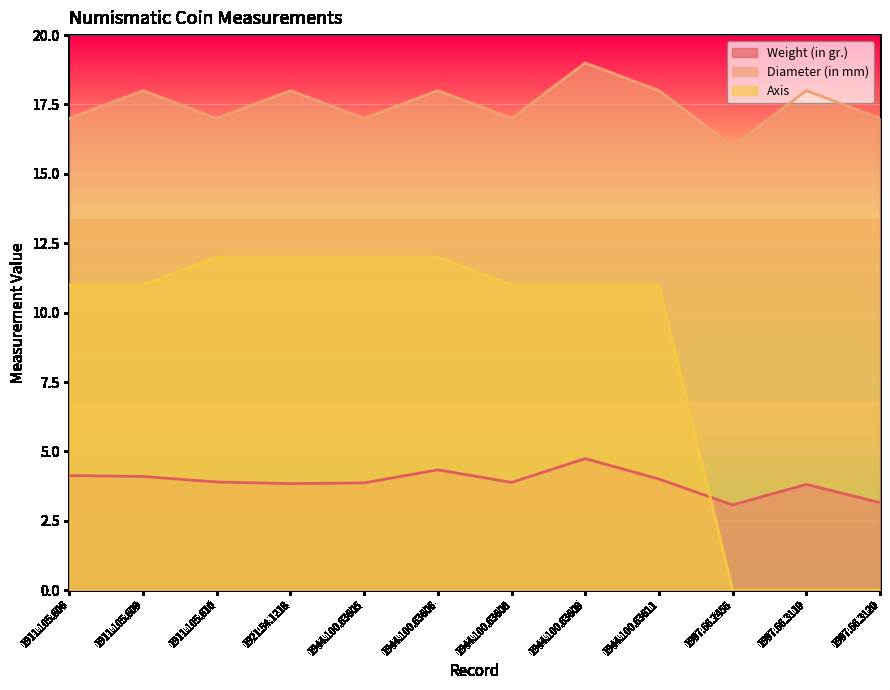

How many values in the Axis series are below 11?

3